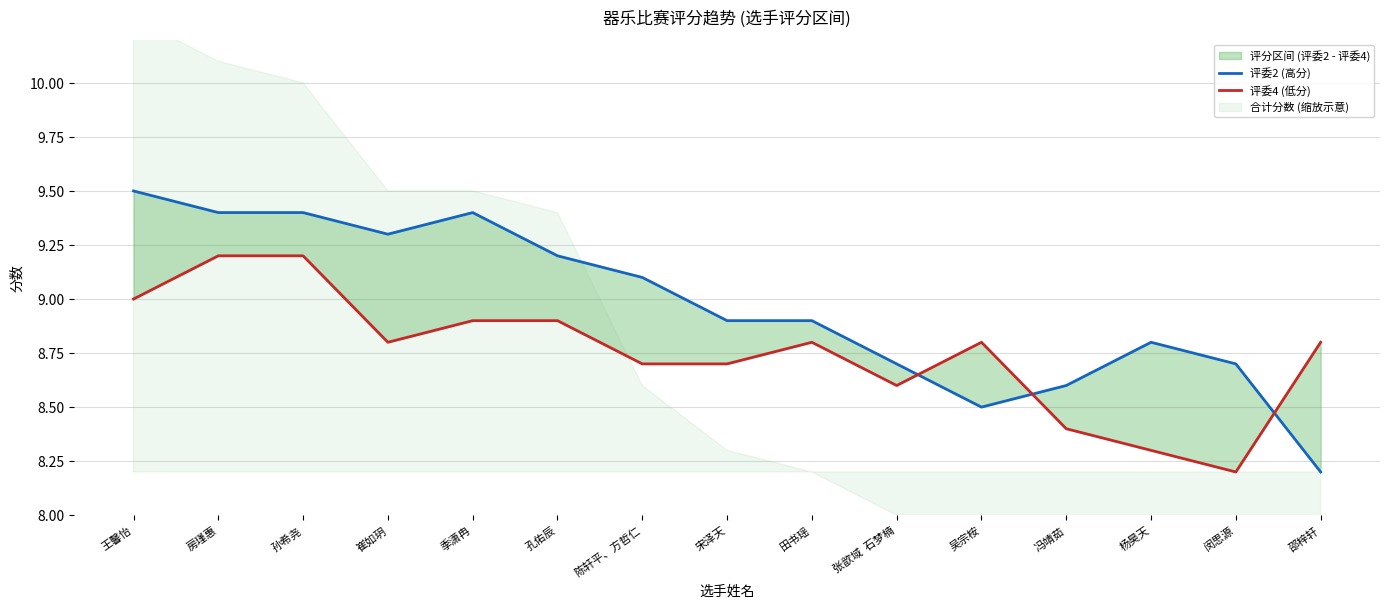

At how many categories does at least one series exceed 8?

15